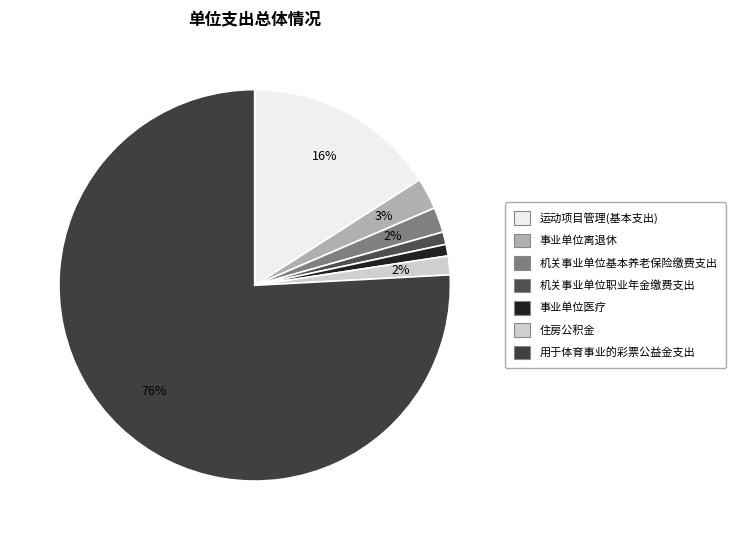

Is it true that 用于体育事业的彩票公益金支出 is 62% of the pie?

False